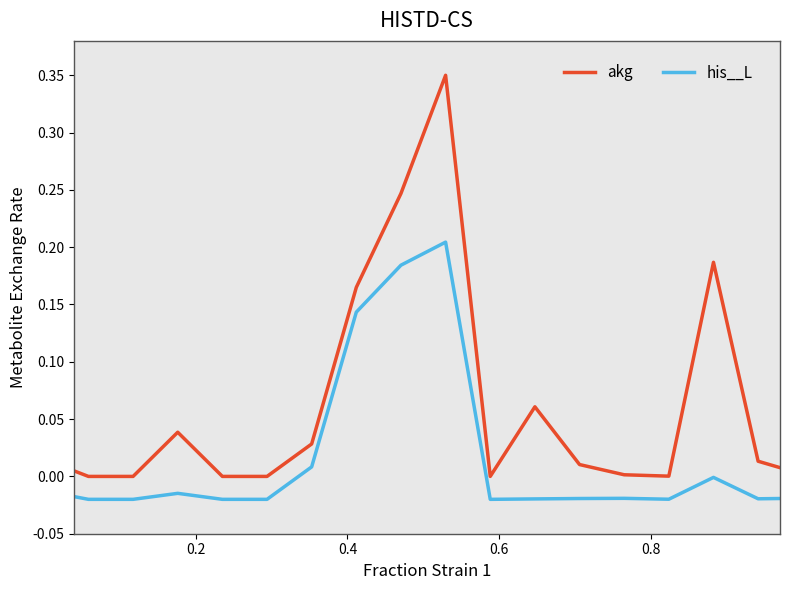

Which series has the widest spread of values?

akg